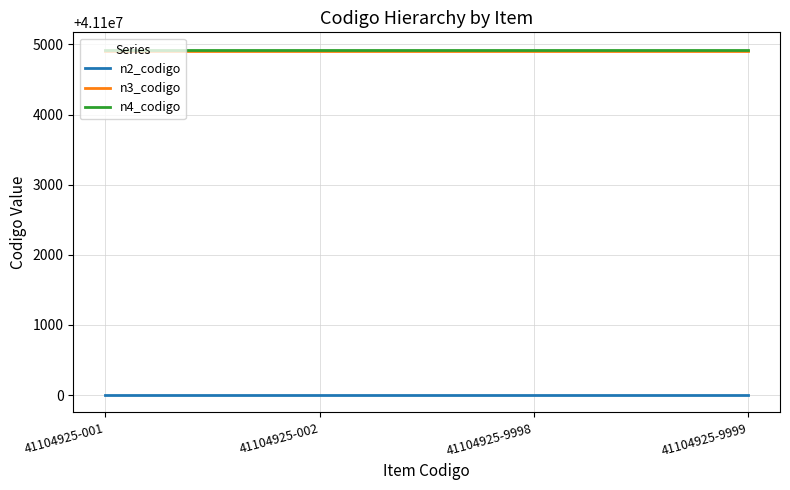

What are all the series names shown in the legend?

n2_codigo, n3_codigo, n4_codigo